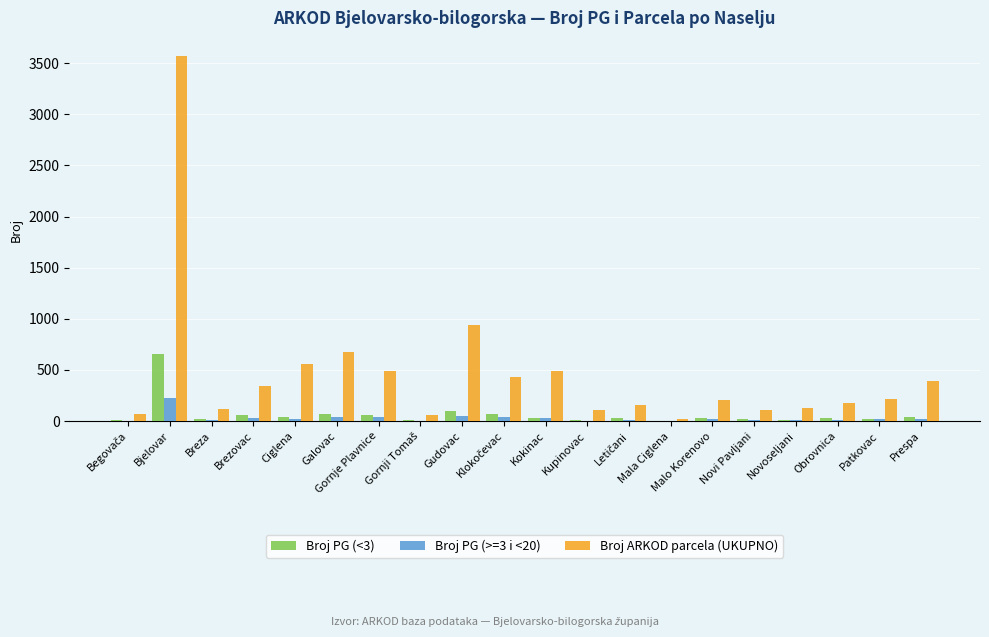

What is the highest value of the Broj ARKOD parcela (UKUPNO) series?

3568